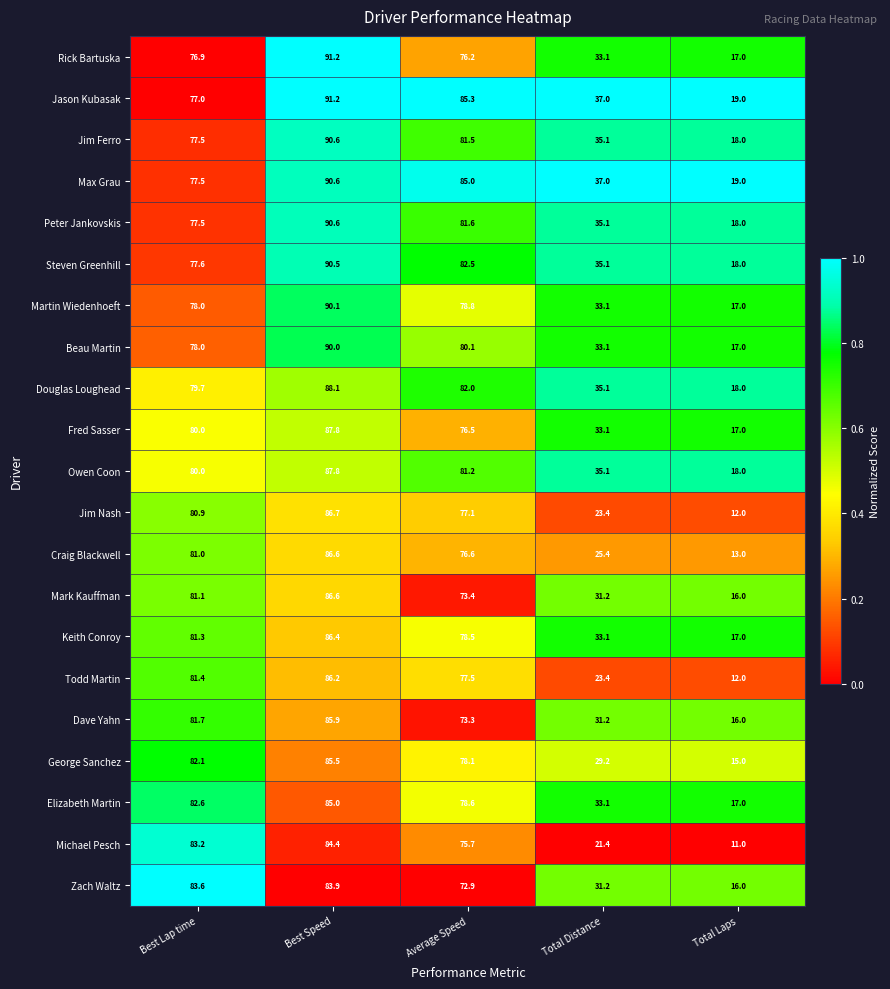

Which category has the highest value across all series?

Best Speed